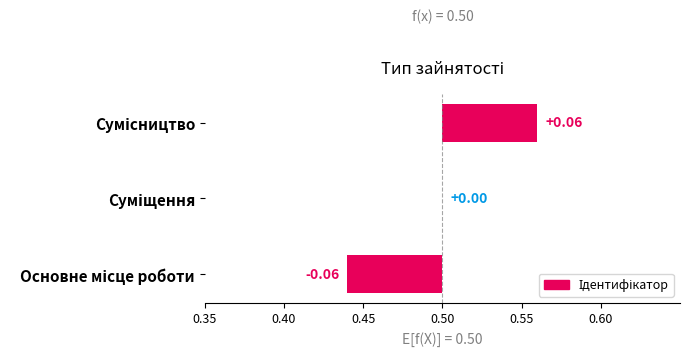

Between Основне місце роботи and Сумісництво, which is larger?

Сумісництво